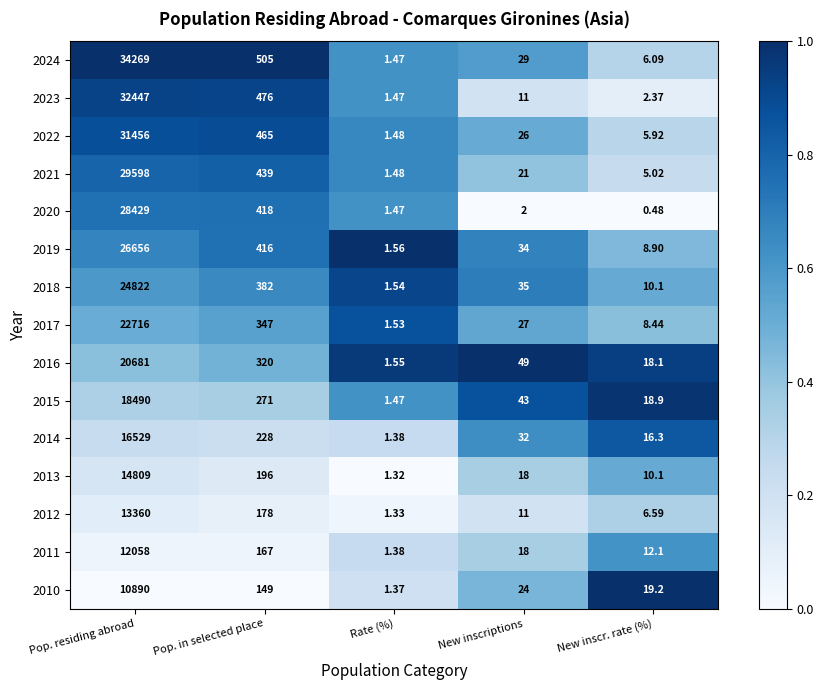

List the labels in order of 2021 value, largest first.

Pop. residing abroad, Pop. in selected place, New inscriptions, New inscr. rate (%), Rate (%)